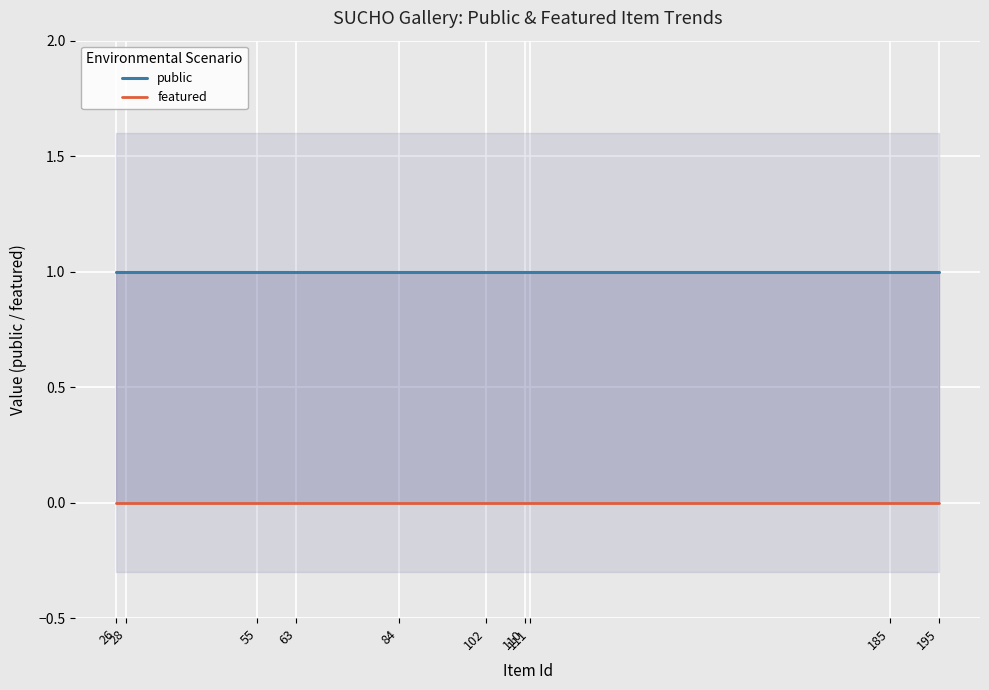

What is the value of the public point at the 1st from the left?

1